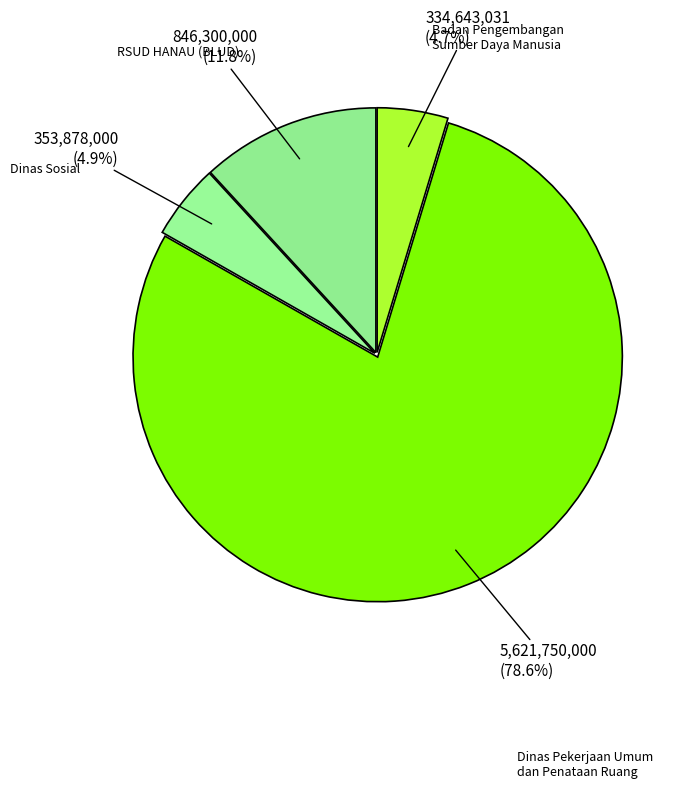

Count the number of slices in the pie.

4